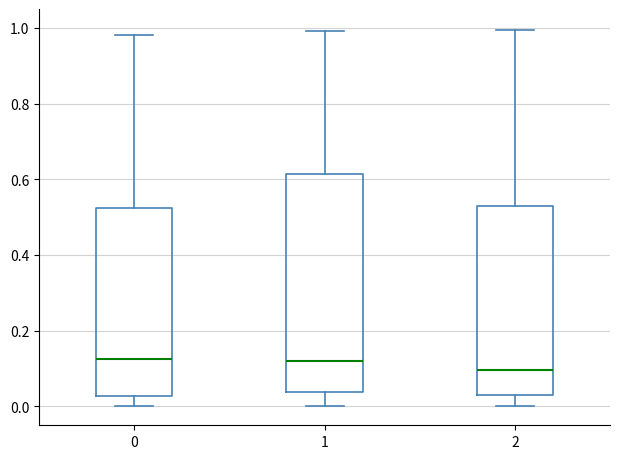

Reading left to right, transcribe this box plot: for each box, give where its median line is, the range the box spans, and where its two whiskers end, as read against the y-axis. The values are not printed on the chart, so give them approximately, as read against the axis.

0: median 0.12, box 0.02 to 0.52, whiskers 0.00 to 0.98
1: median 0.12, box 0.04 to 0.62, whiskers 0.00 to 1.00
2: median 0.10, box 0.04 to 0.54, whiskers 0.00 to 1.00